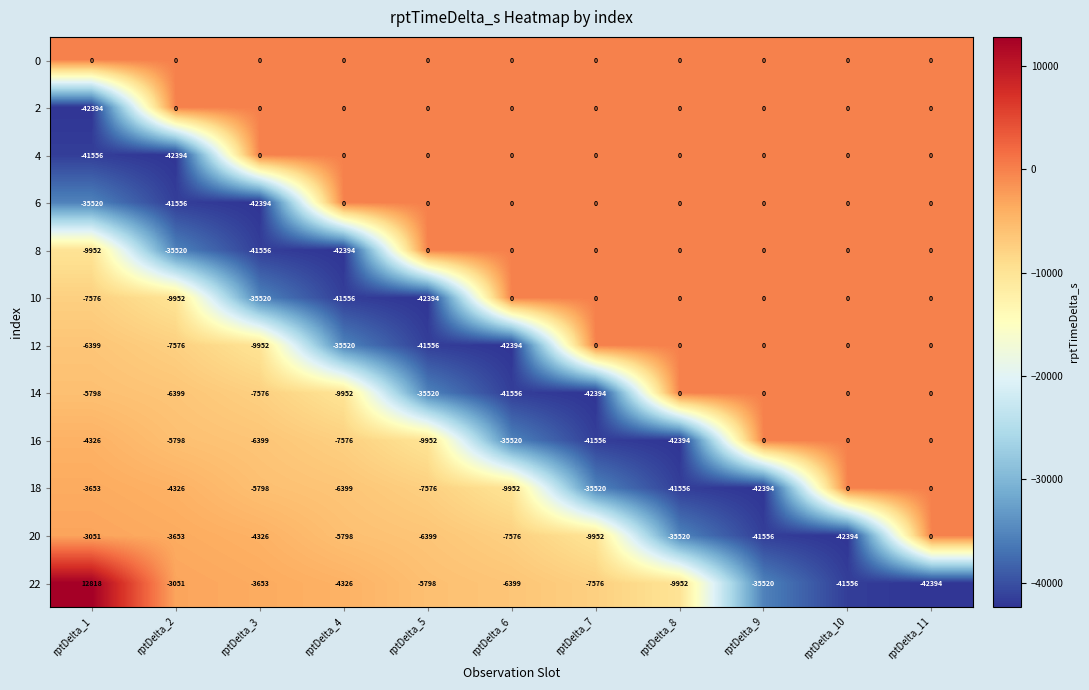

At which category is the sum across all series the highest?

rptDelta_11